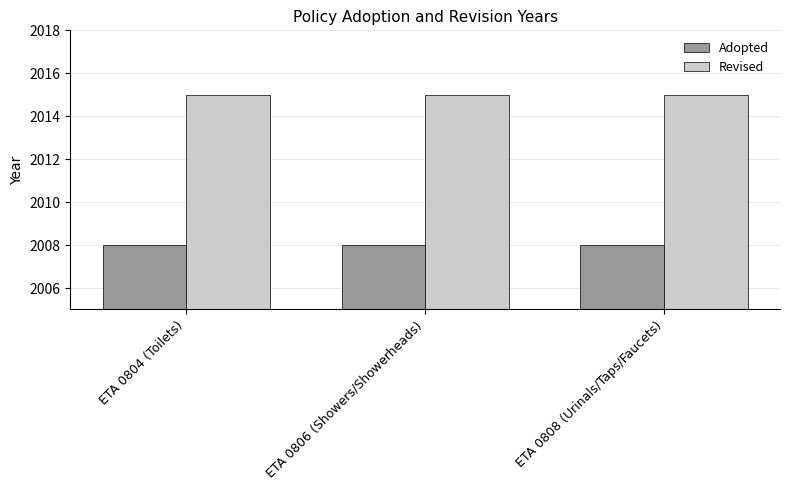

Reading right to left, what are all the values shown in this chart?

Adopted: 2008	2008	2008
Revised: 2015	2015	2015